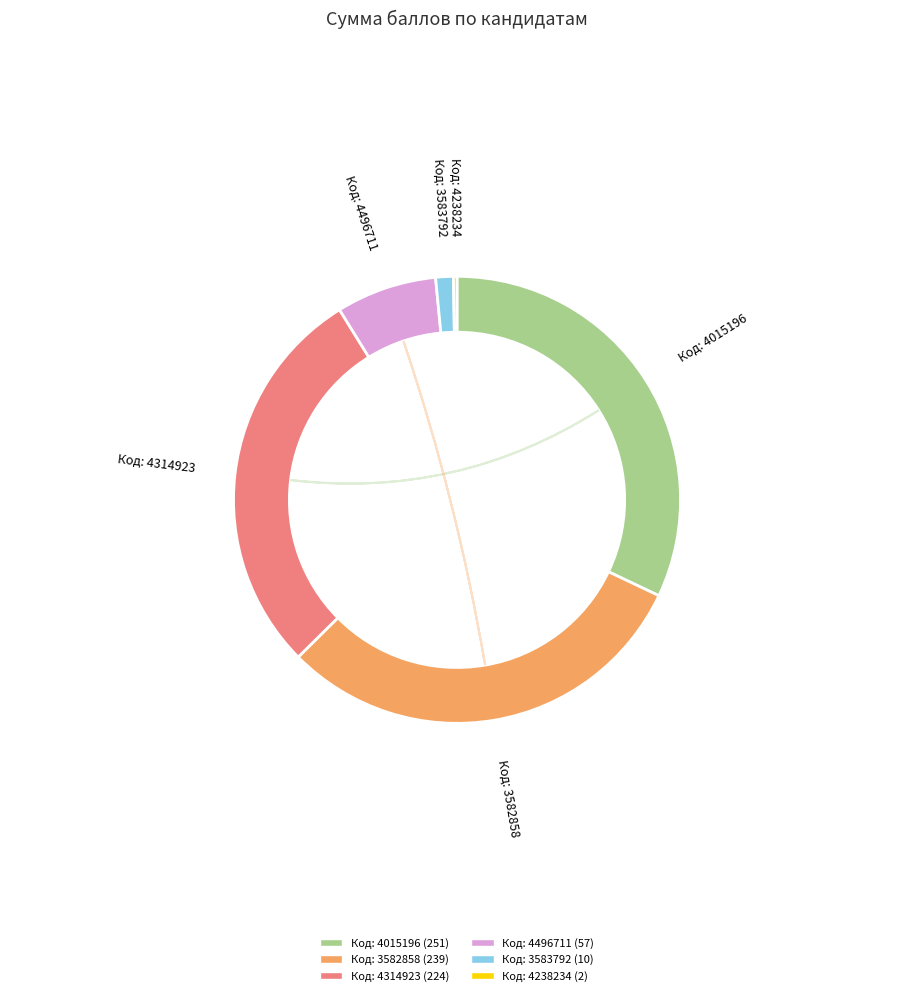

Which slice is the largest?

4015196